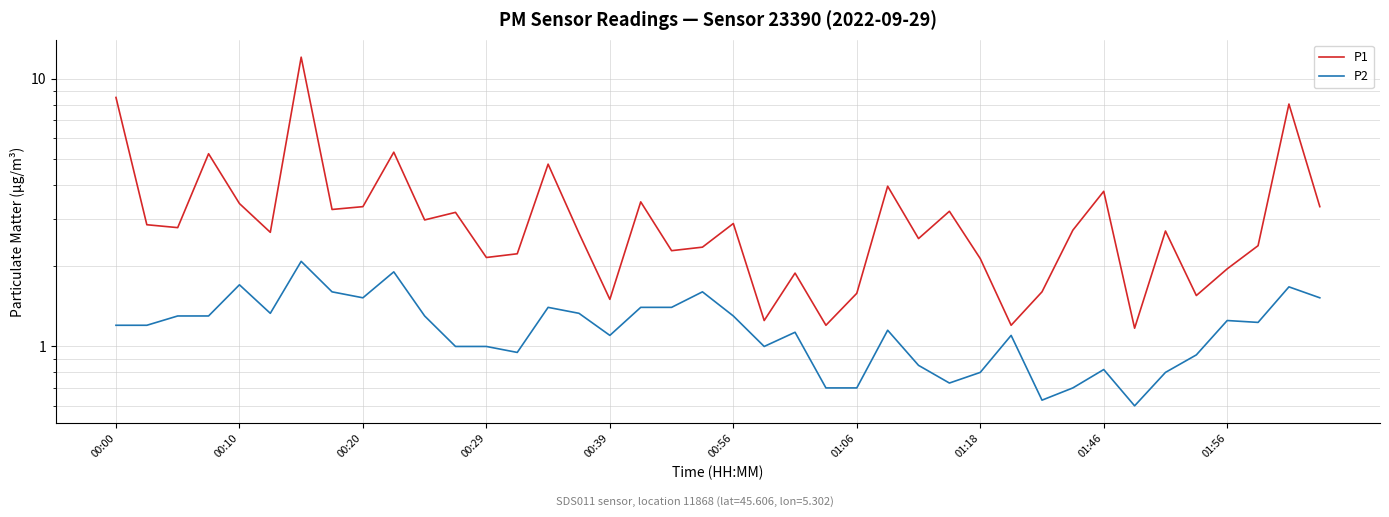

Which series has the largest total across all categories?

P1